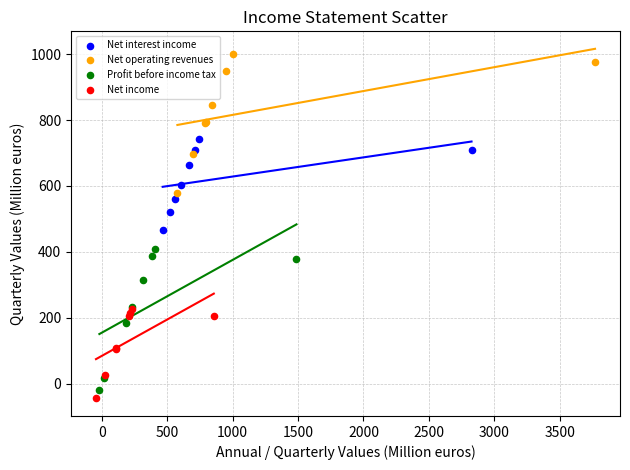

Which series reaches the maximum Y coordinate?

Net operating revenues